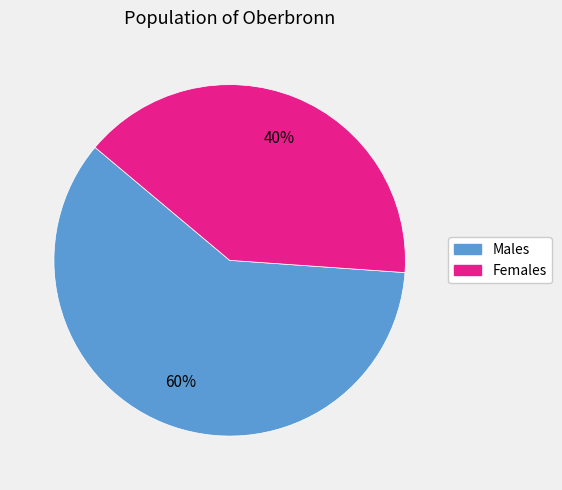

The Females slice represents 50% of the pie. True or false?

False